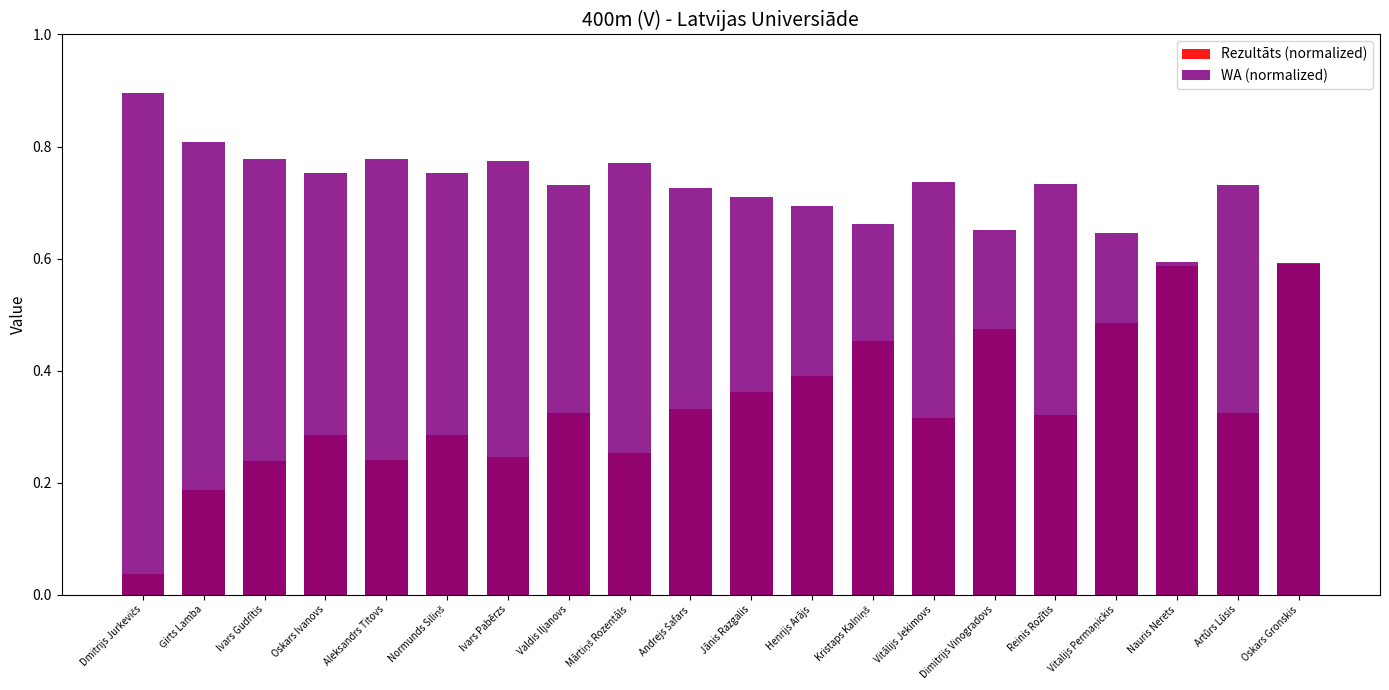

What is the difference between the WA (normalized) values at Ģirts Lamba and Jānis Razgalis?

0.1